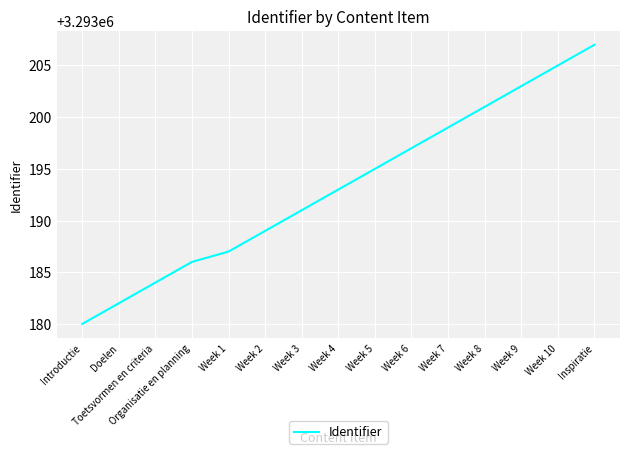

What is the smallest value displayed?

3293180